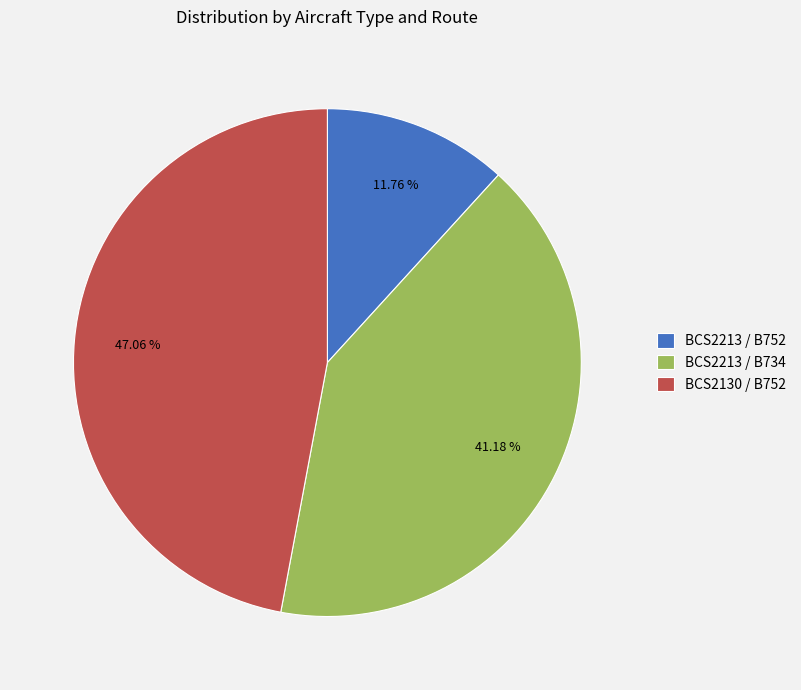

Does any single category account for the majority?

No